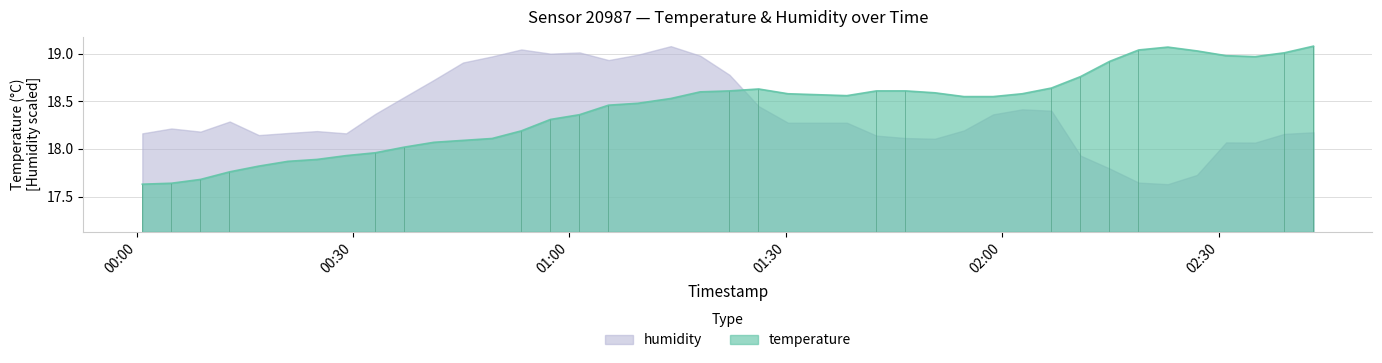

What is the difference between the values at 2023-08-12T01:22:12 and 2023-08-12T02:39:06?

0.4